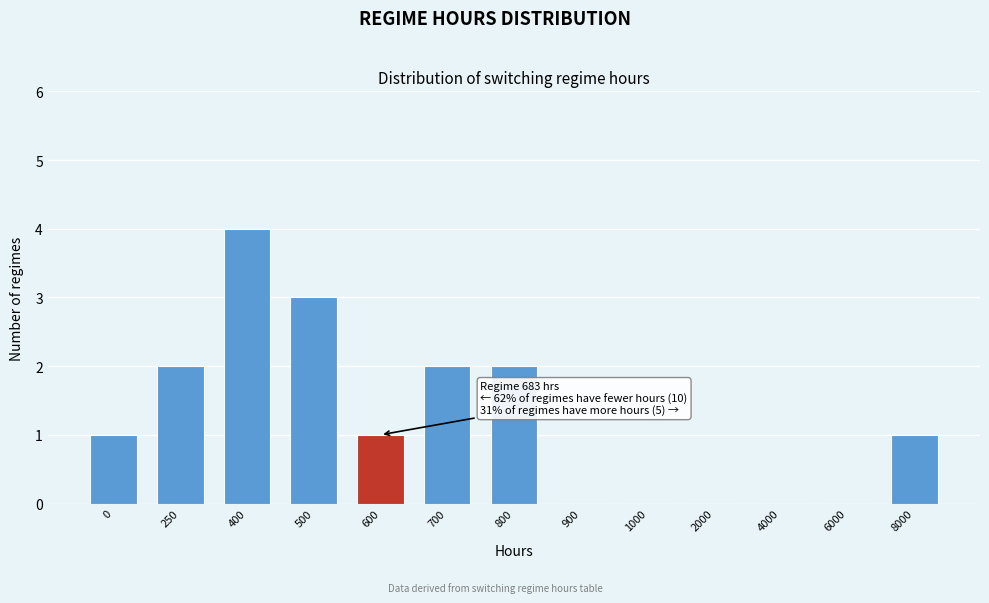

Reading right to left, transcribe all the data shown in this chart.

8000=1	6000=0	4000=0	2000=0	1000=0	900=0	800=2	700=2	600=1	500=3	400=4	250=2	0=1